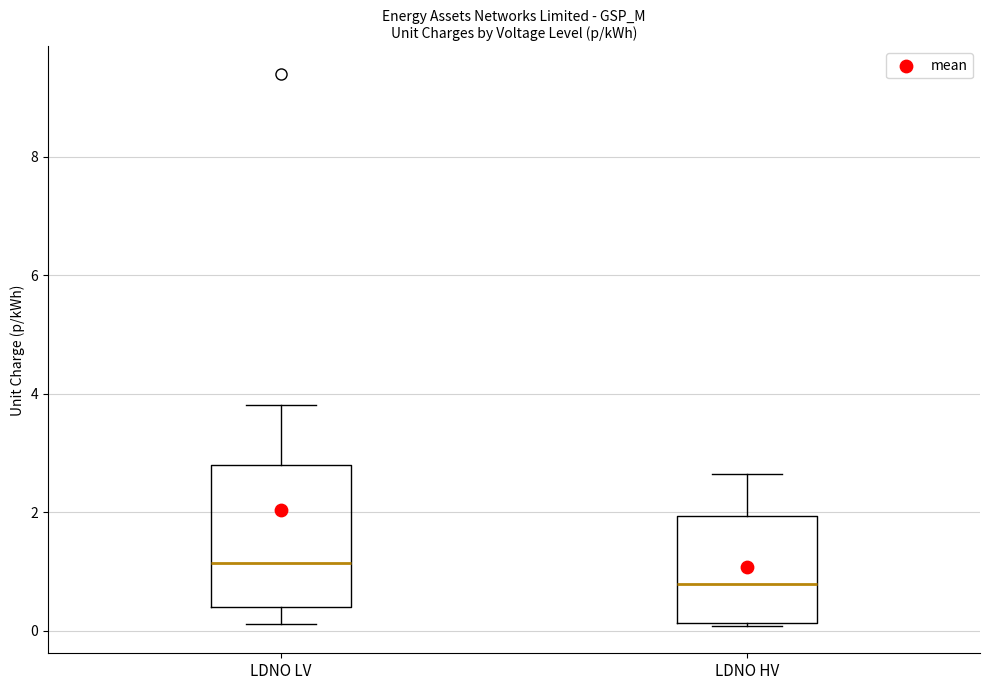

Reading left to right, transcribe this box plot: for each box, give where its median line is, the range the box spans, and where its two whiskers end, as read against the y-axis. The values are not printed on the chart, so give them approximately, as read against the axis.

LDNO LV: median 1.2, box 0.4 to 2.8, whiskers 0.2 to 3.8
LDNO HV: median 0.8, box 0.2 to 2.0, whiskers 0.0 to 2.6